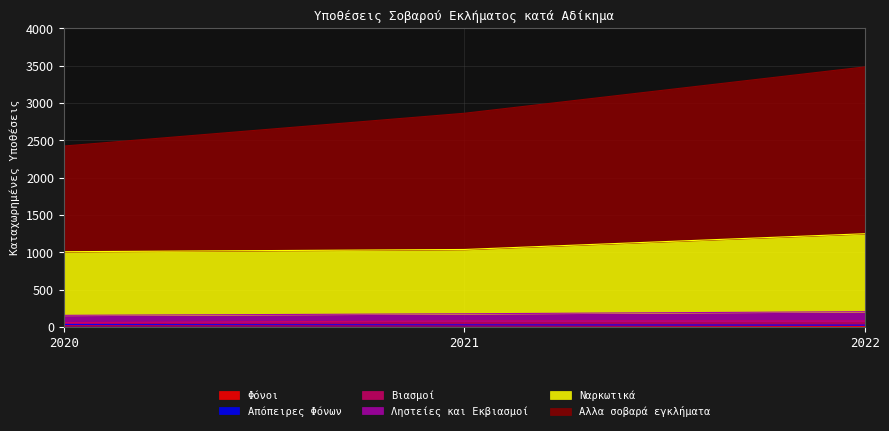

What is the minimum value shown in the chart?

7